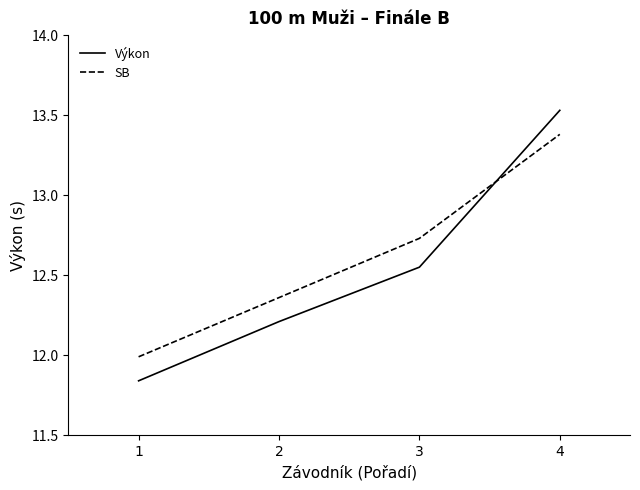

Rank the series by their maximum value, from highest to lowest.

Výkon, SB